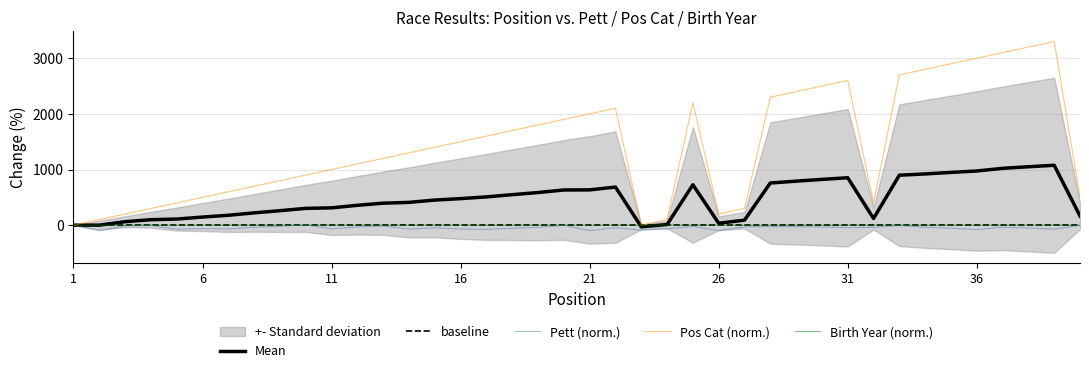

What is the highest value of the Pos Cat series?

3300.0